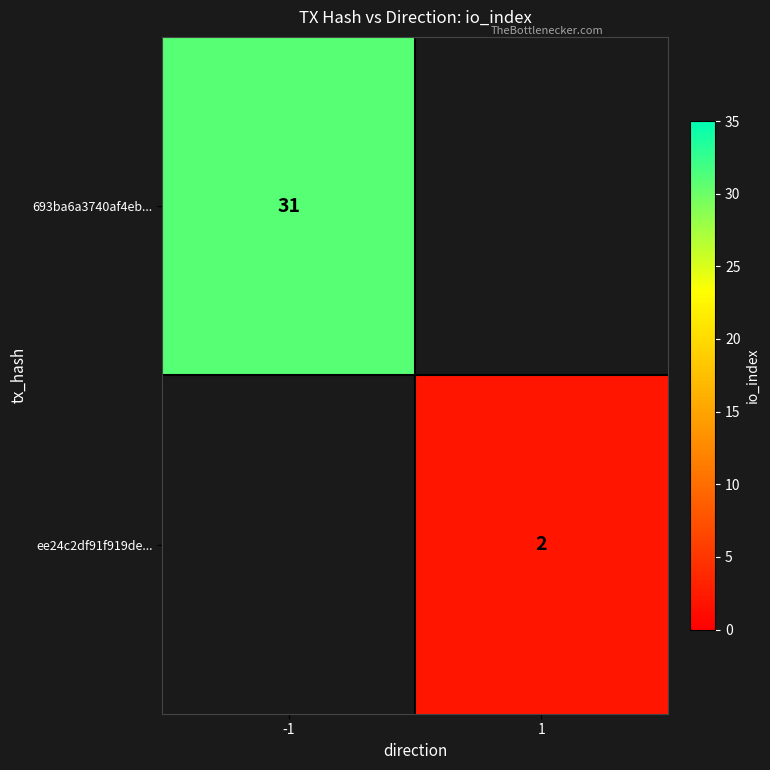

Is it true that 693ba6a3740af4eb... equals 31 at -1?

True